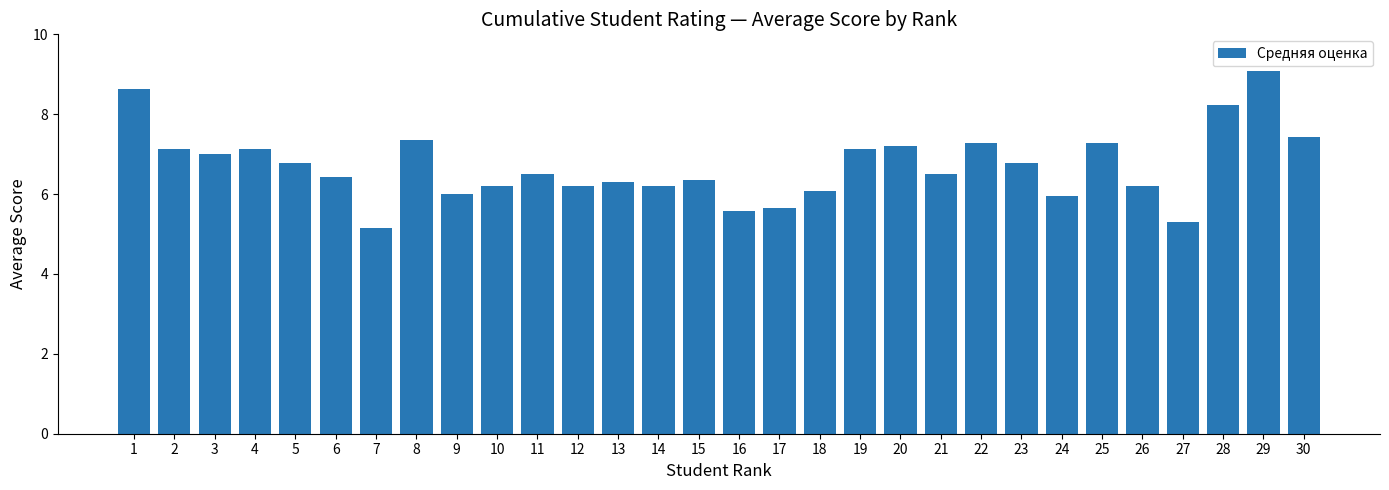

Approximately how many times larger is the value at 13 compared to 26?

1.0